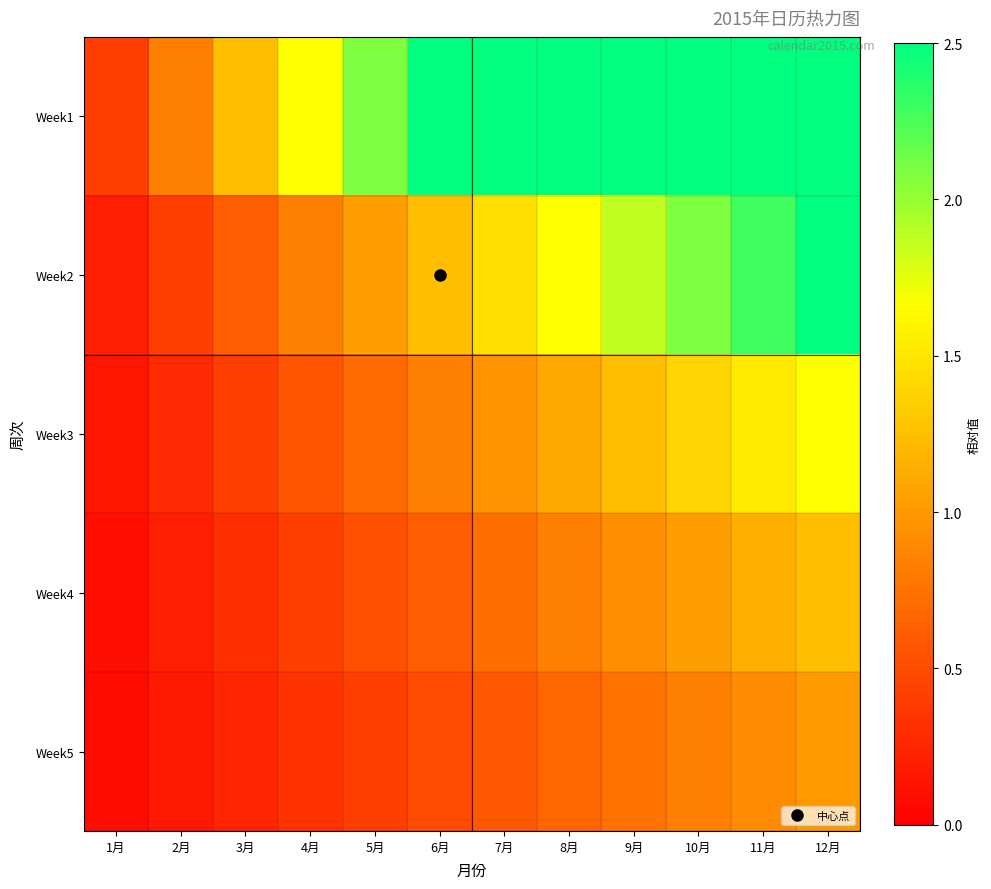

Reading left to right, extract all data points from this chart.

Week1: 1月=0.4	2月=0.8	3月=1.2	4月=1.7	5月=2.1	6月=2.5	7月=2.9	8月=3.3	9月=3.7	10月=4.2	11月=4.6	12月=5.0
Week2: 1月=0.2	2月=0.4	3月=0.6	4月=0.8	5月=1.0	6月=1.2	7月=1.5	8月=1.7	9月=1.9	10月=2.1	11月=2.3	12月=2.5
Week3: 1月=0.1	2月=0.3	3月=0.4	4月=0.6	5月=0.7	6月=0.8	7月=1.0	8月=1.1	9月=1.2	10月=1.4	11月=1.5	12月=1.7
Week4: 1月=0.1	2月=0.2	3月=0.3	4月=0.4	5月=0.5	6月=0.6	7月=0.7	8月=0.8	9月=0.9	10月=1.0	11月=1.1	12月=1.2
Week5: 1月=0.1	2月=0.2	3月=0.2	4月=0.3	5月=0.4	6月=0.5	7月=0.6	8月=0.7	9月=0.7	10月=0.8	11月=0.9	12月=1.0